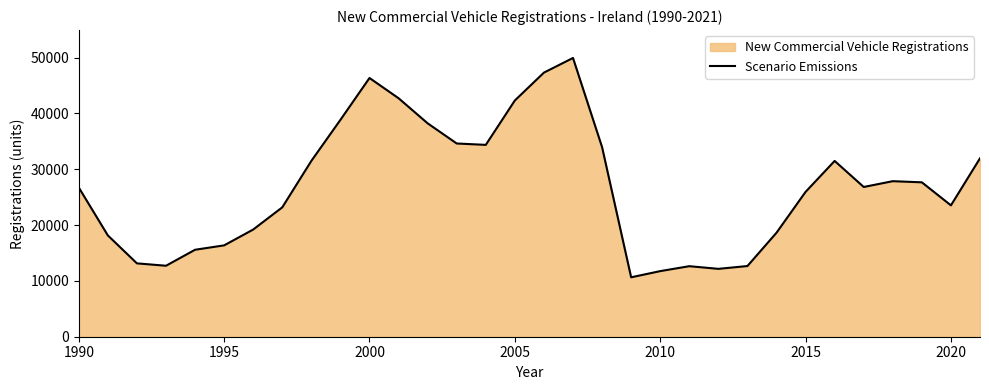

What is the minimum value shown in the chart?

10640